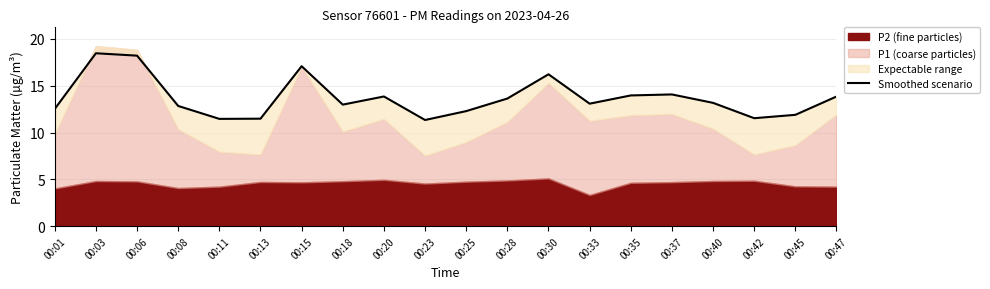

What is the sum of all values?

273.9